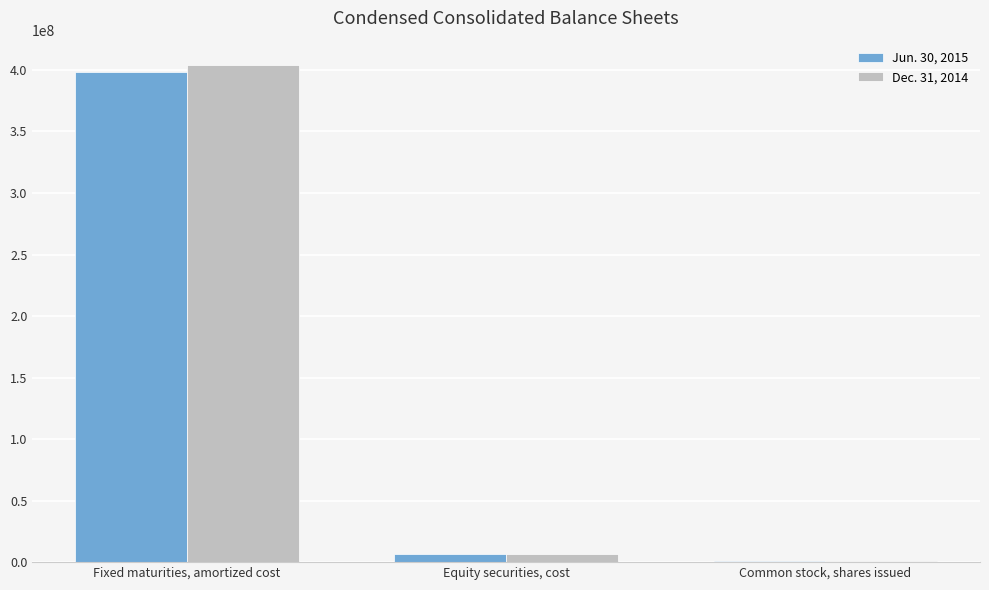

Is the value of Dec. 31, 2014 at Fixed maturities, amortized cost greater than the value of Jun. 30, 2015 at Equity securities, cost?

Yes